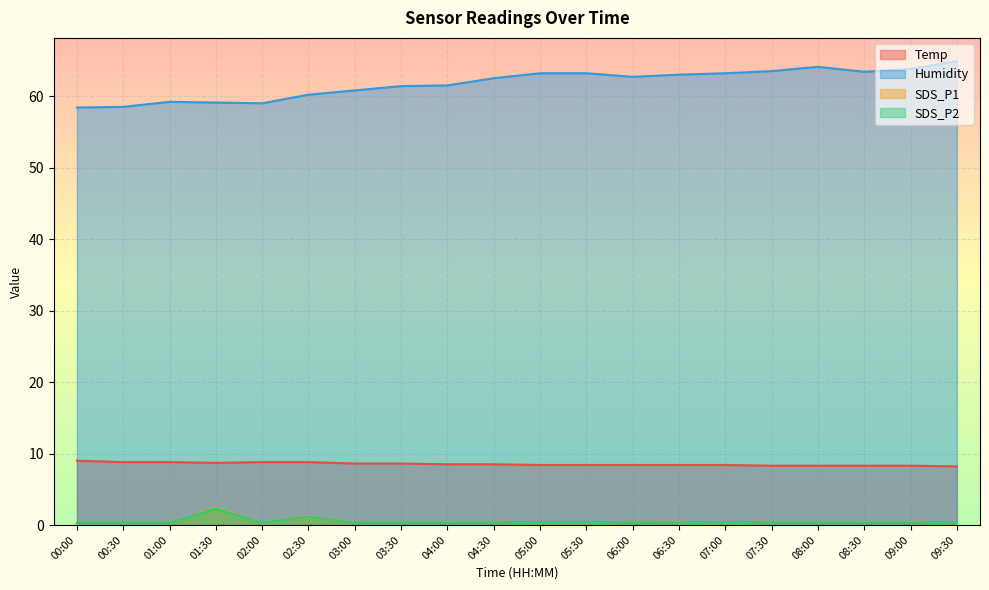

What is the difference between the maximum and minimum values in the Temp series?

0.8